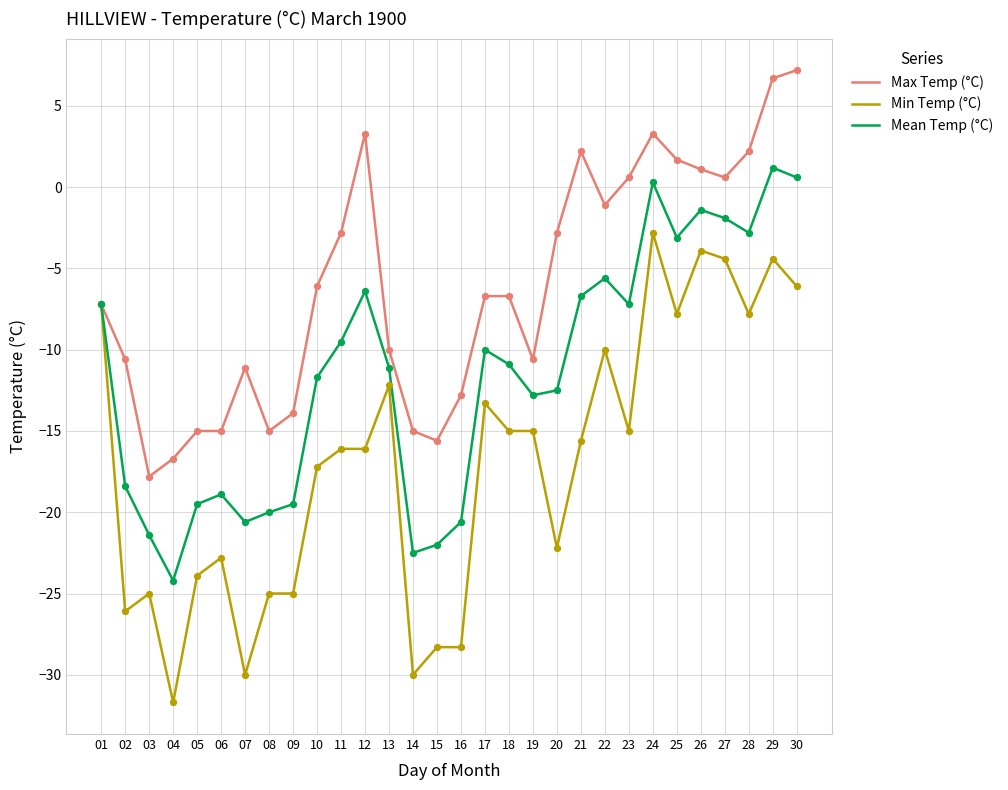

At which category is the sum across all series the highest?

29